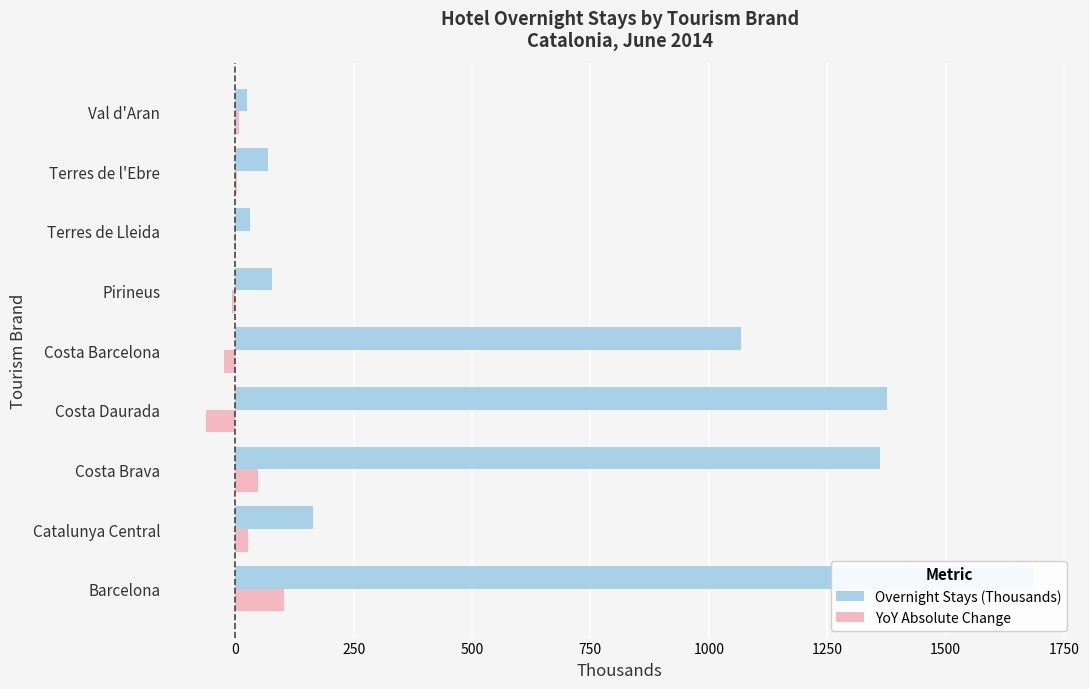

Which series has the largest total across all categories?

Overnight Stays (Thousands)